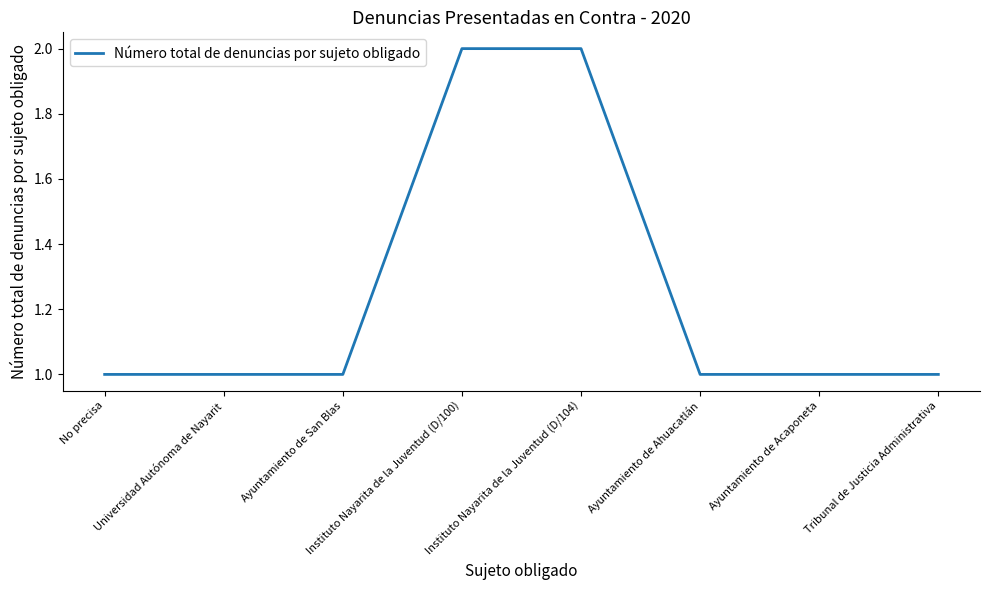

What is the change in value from Universidad Autónoma de Nayarit to Instituto Nayarita de la Juventud (D/100)?

+1